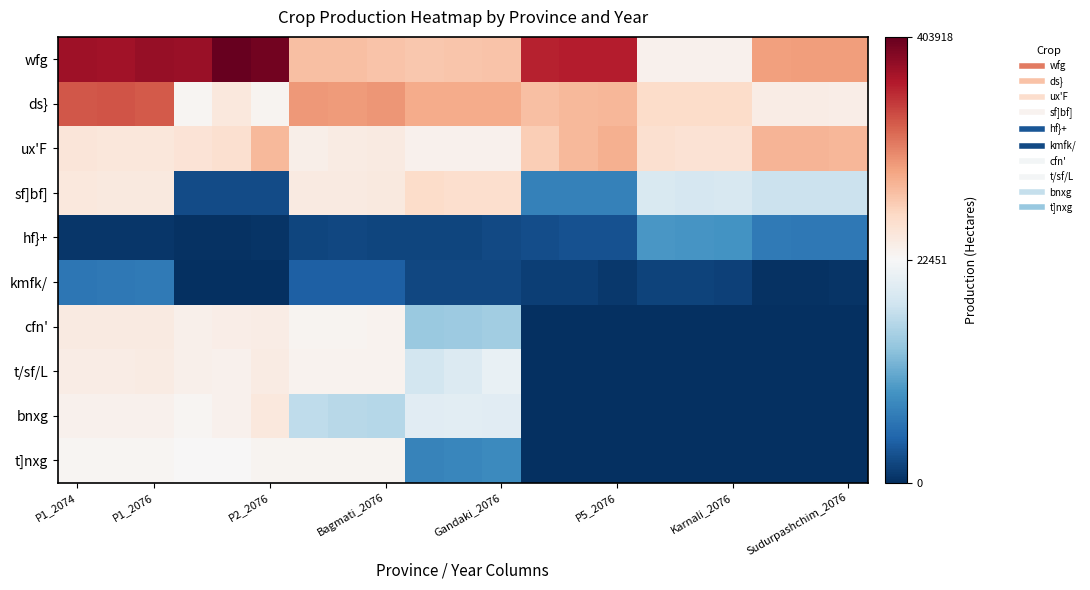

What is the maximum value shown in the chart?

403918.0